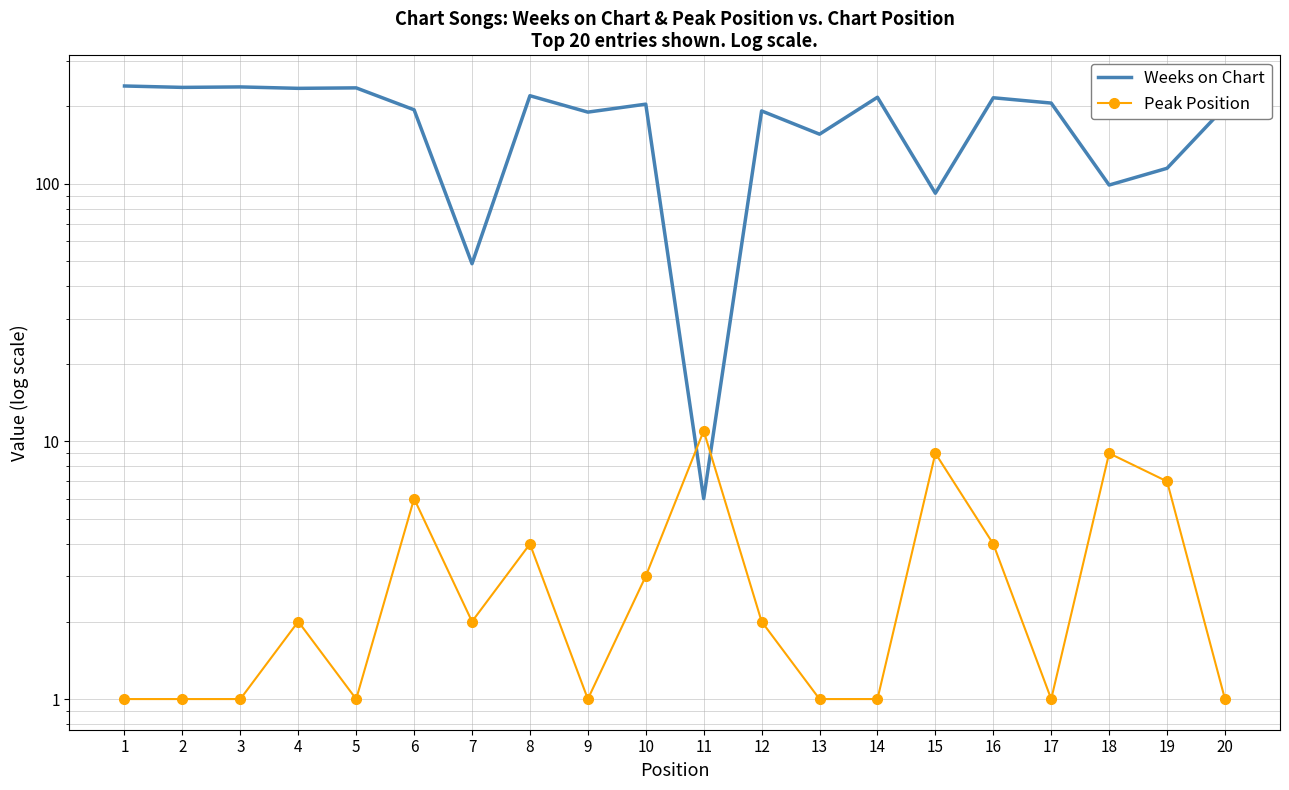

Where is the first local minimum for Peak Position?

5